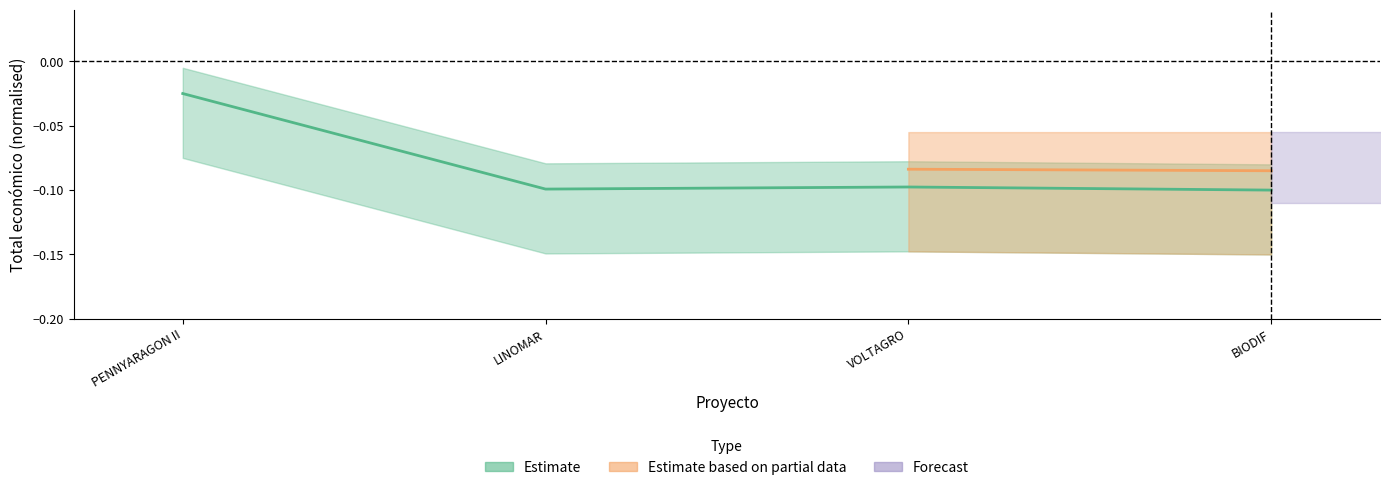

Reading left to right, transcribe all the data shown in this chart.

PENNYARAGON II=-0.0	LINOMAR=-0.1	VOLTAGRO=-0.1	BIODIF=-0.1